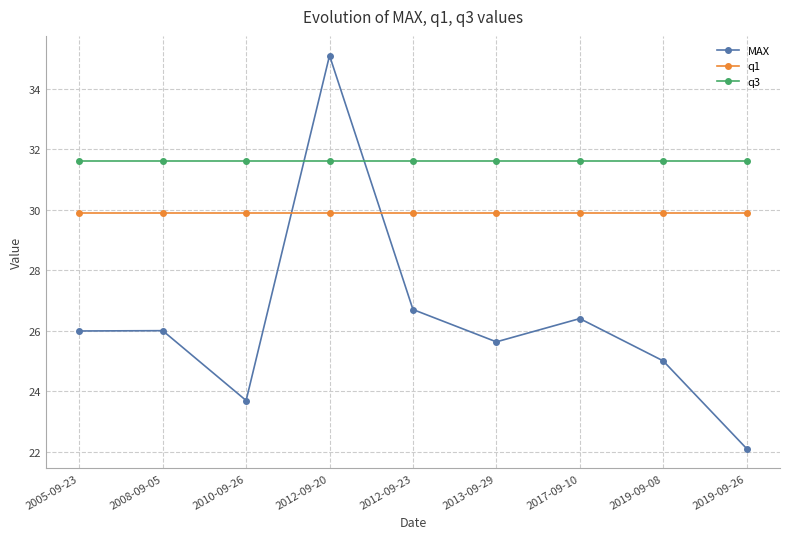

The value of q3 at 2019-09-08 is 31.6. True or false?

True